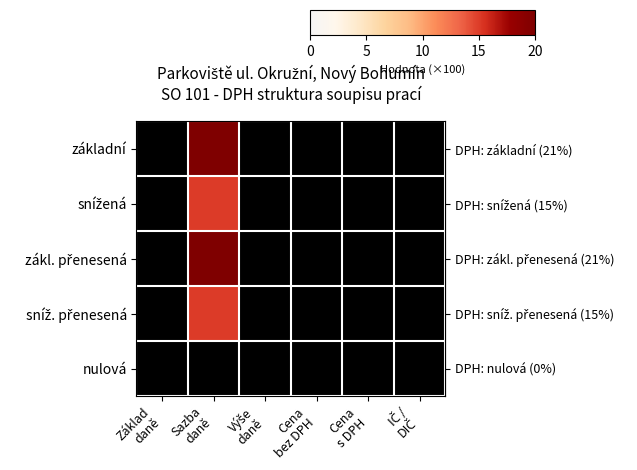

Which series changed the most between Sazba
daně and Výše
daně?

row_0